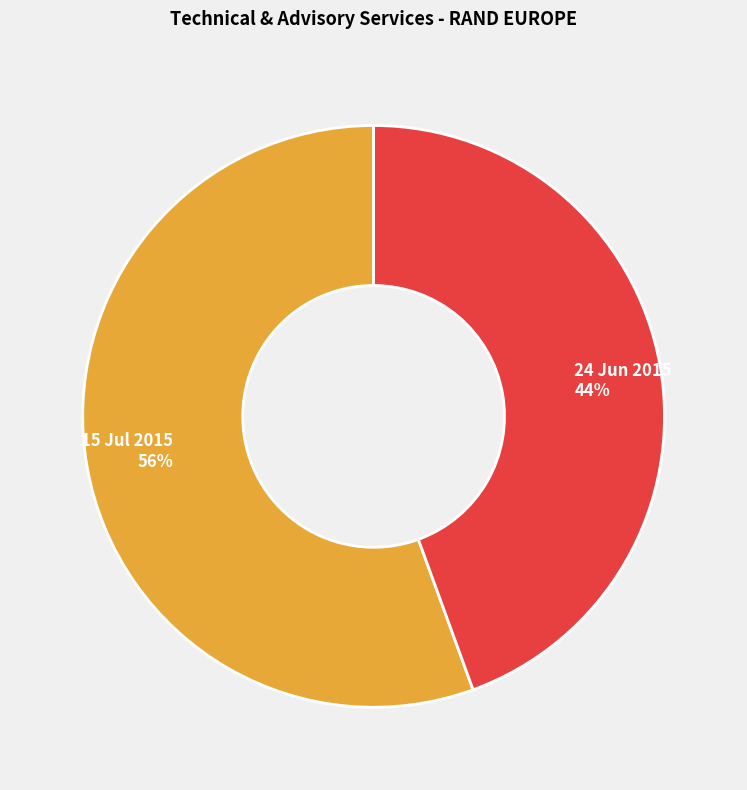

Which category has the smallest portion of the pie?

24 Jun 2015